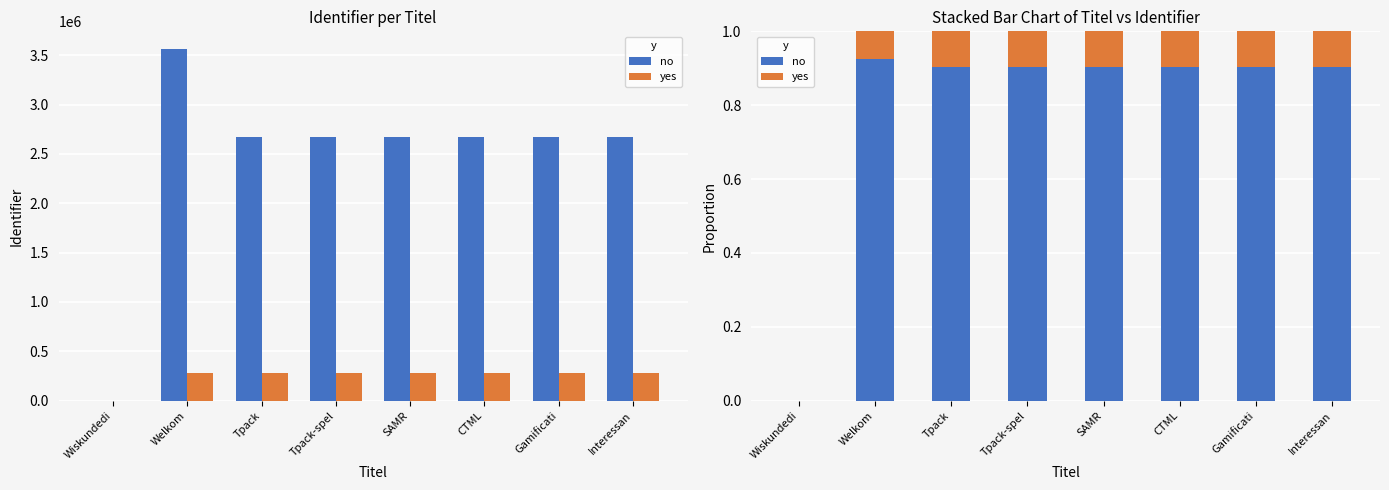

How many bars are there in each group?

2